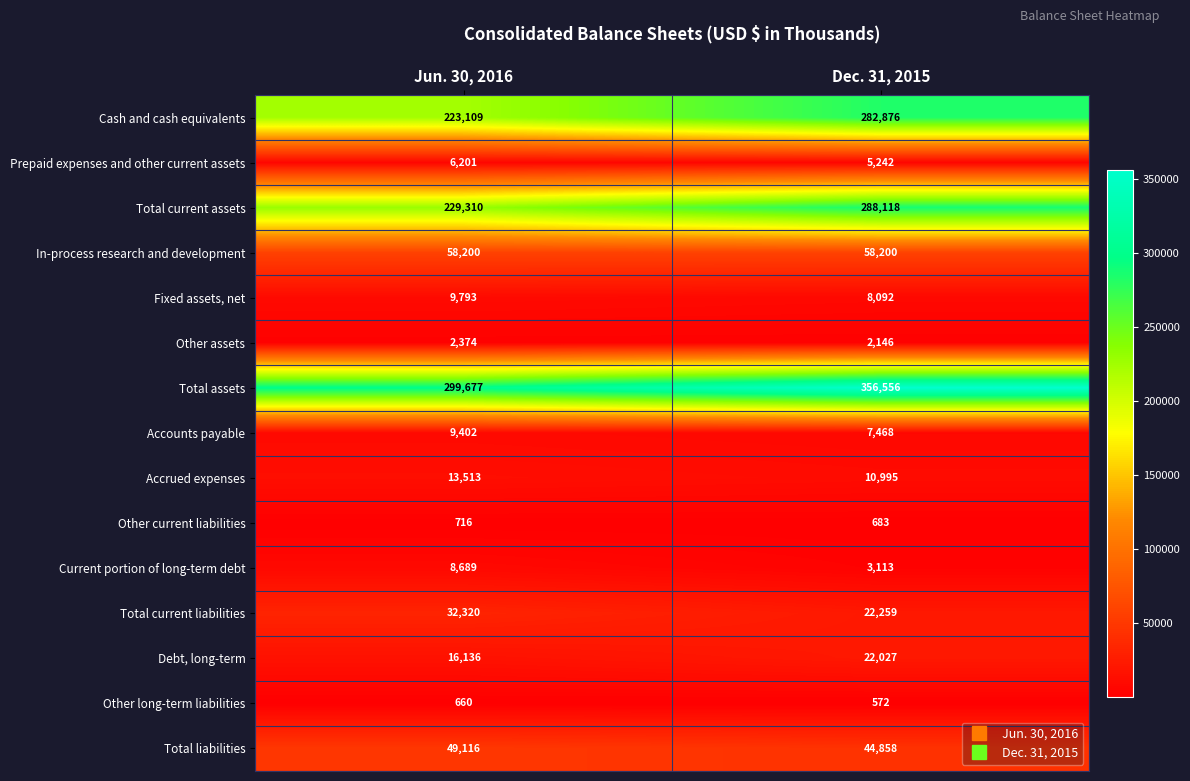

What is the approximate value of Total liabilities at Dec. 31, 2015?

44858